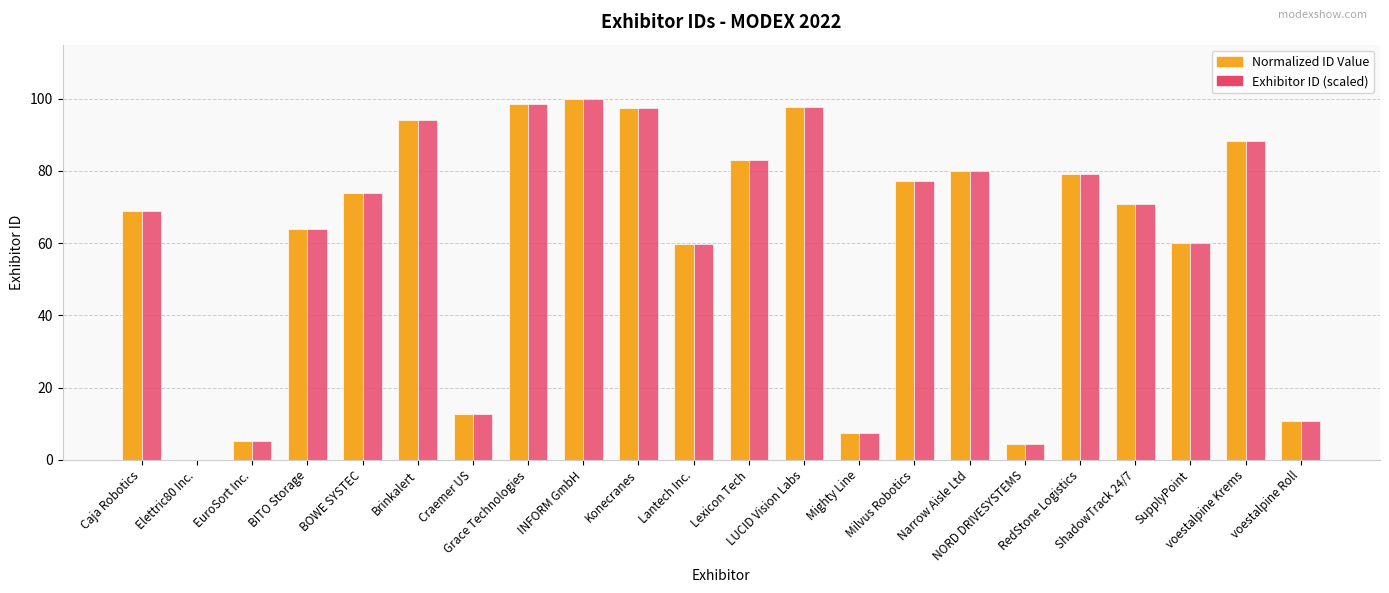

What is the highest value of the Normalized ID Value series?

100.0